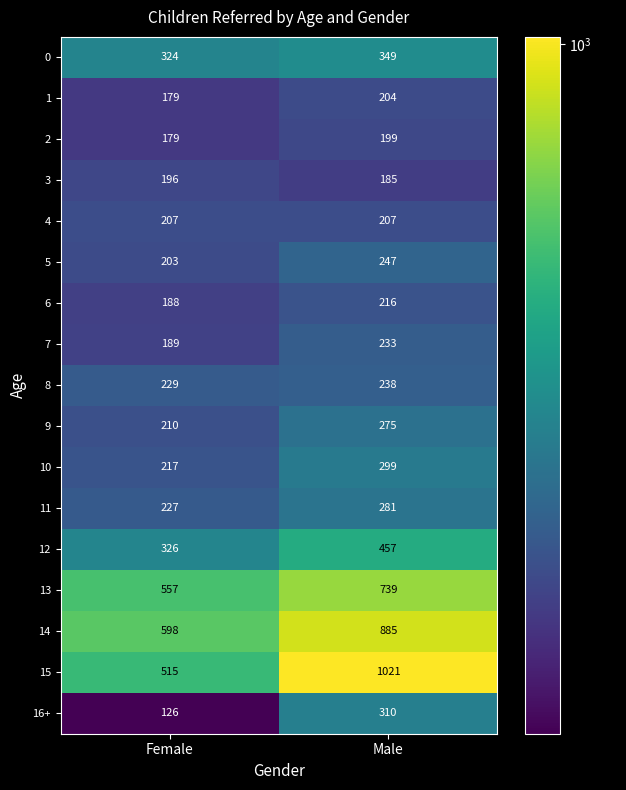

List the series in order of their peak value, lowest first.

3, 2, 1, 4, 6, 7, 8, 5, 9, 11, 10, 16+, 0, 12, 13, 14, 15